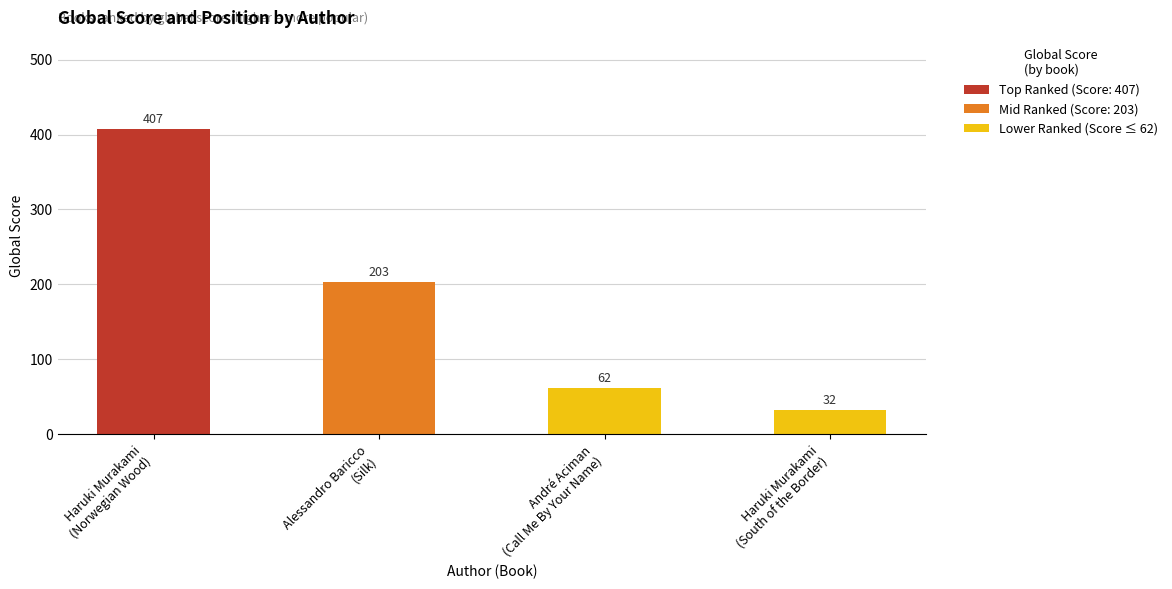

Reading right to left, what are all the values shown in this chart?

32	62	203	407